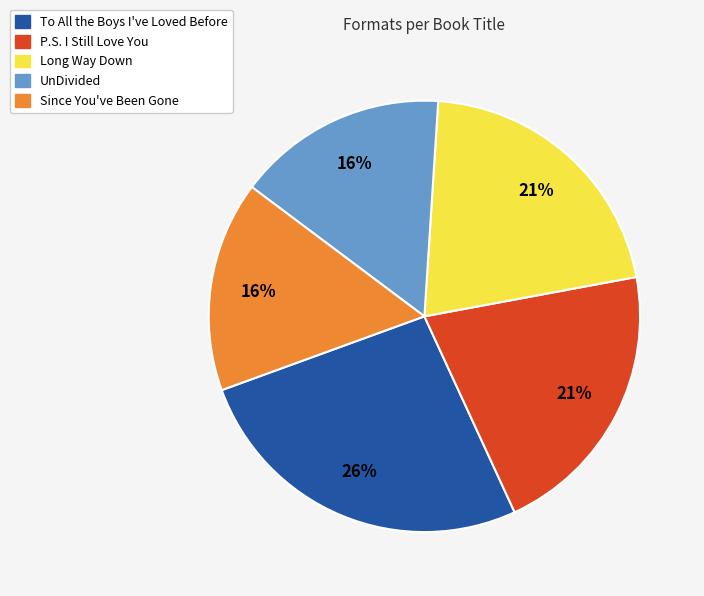

Which category has the biggest portion of the pie?

To All the Boys I've Loved Before